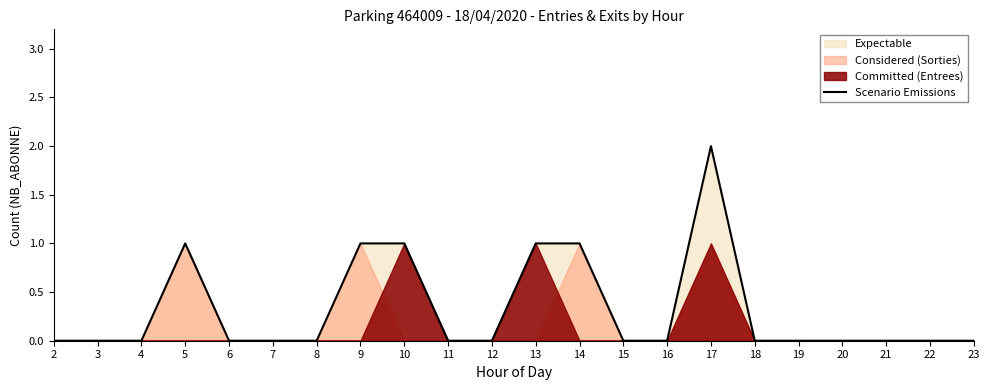

At which category does the chart reach its minimum across all series?

2